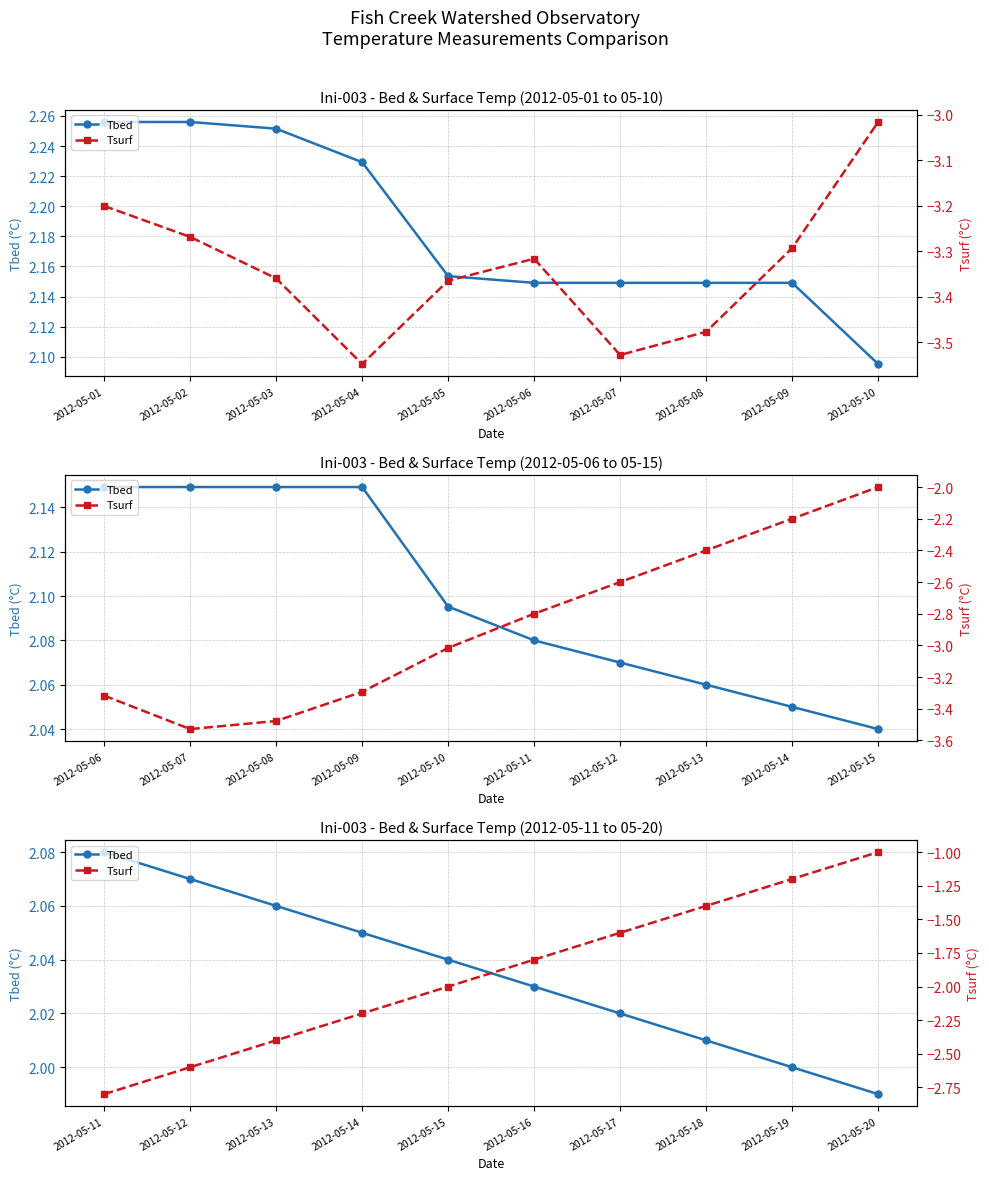

What is the sum of the Tsurf values at 2012-05-04 and 2012-05-10?

-3.2